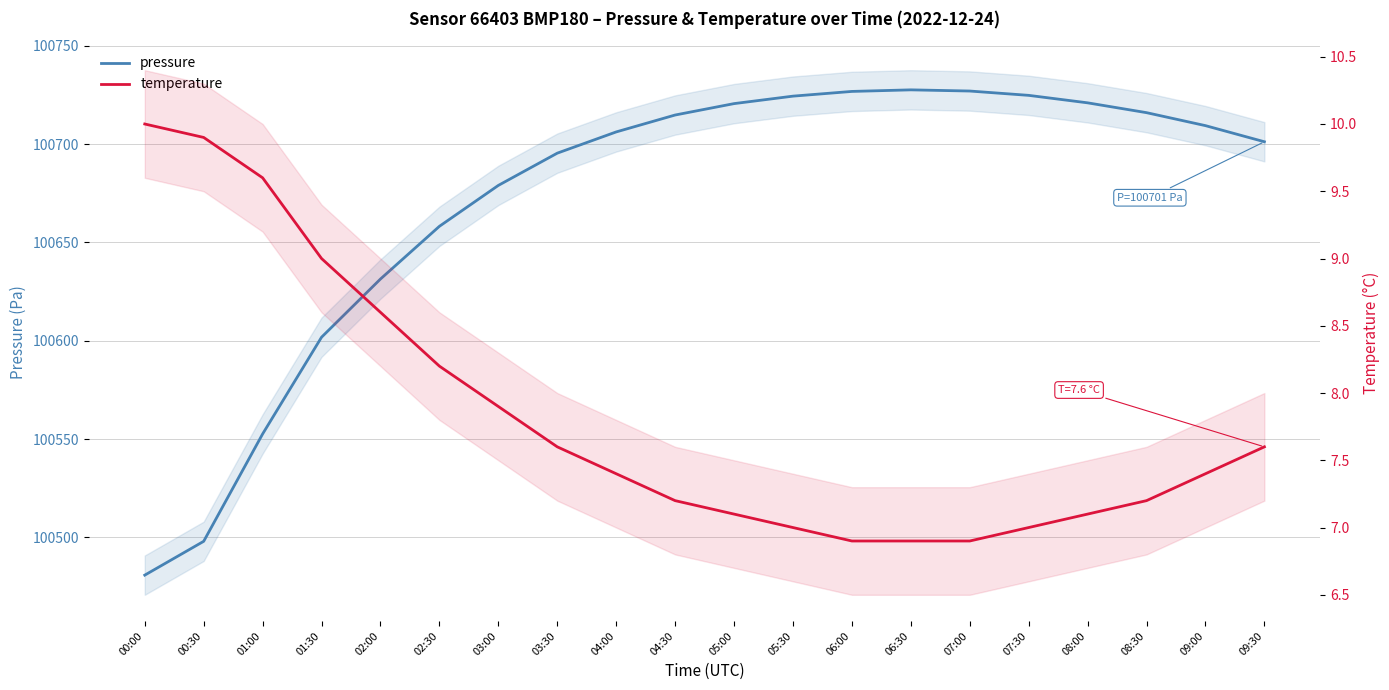

Is the value of temperature at 07:00 greater than the value of pressure at 01:30?

No